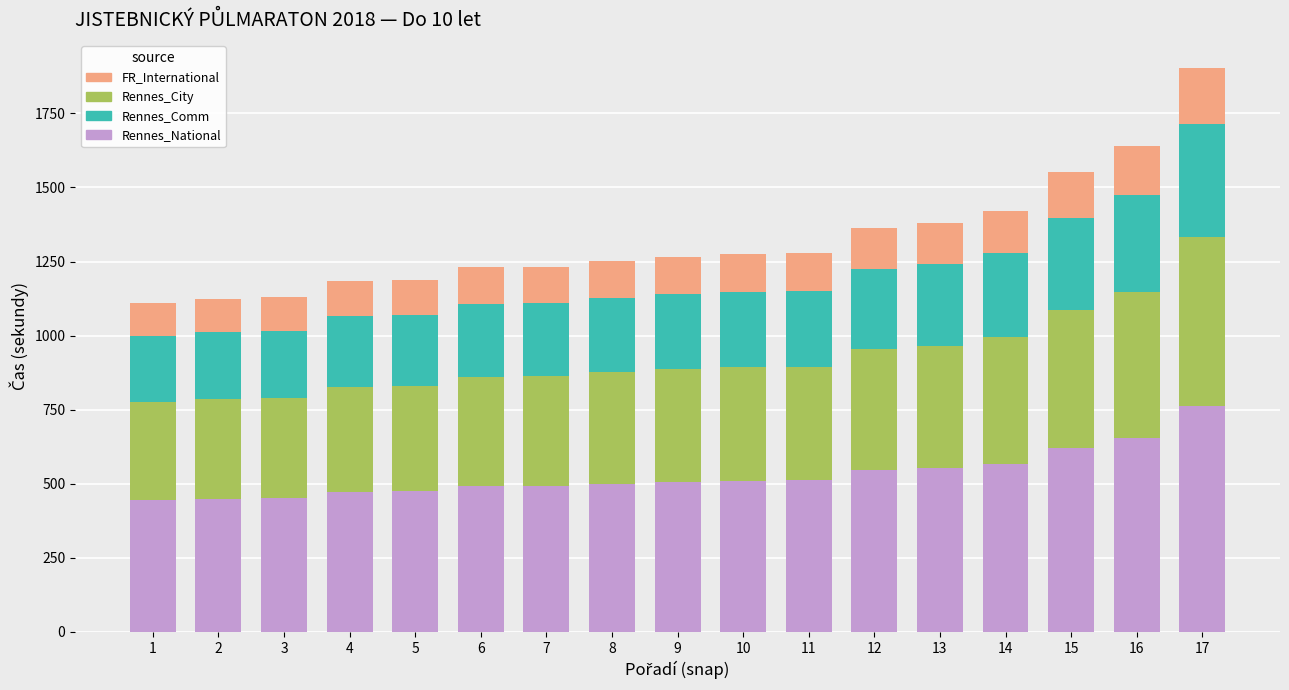

What is the total value across all series at 13?

1380.0